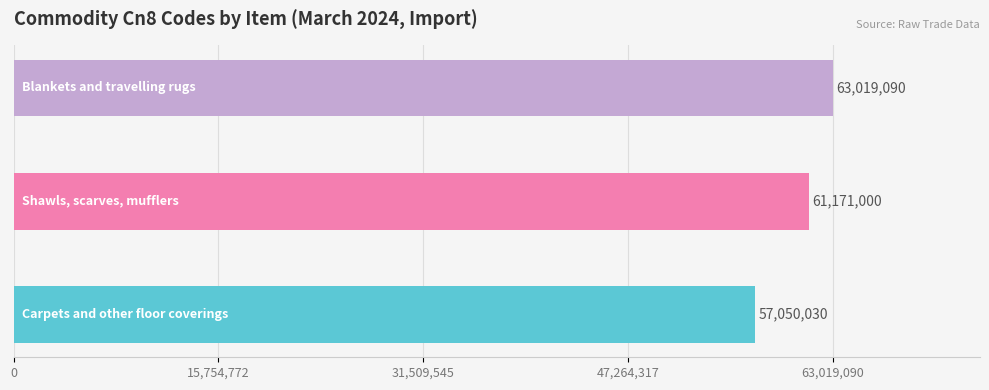

How many values are between 57050030 and 63019090?

3